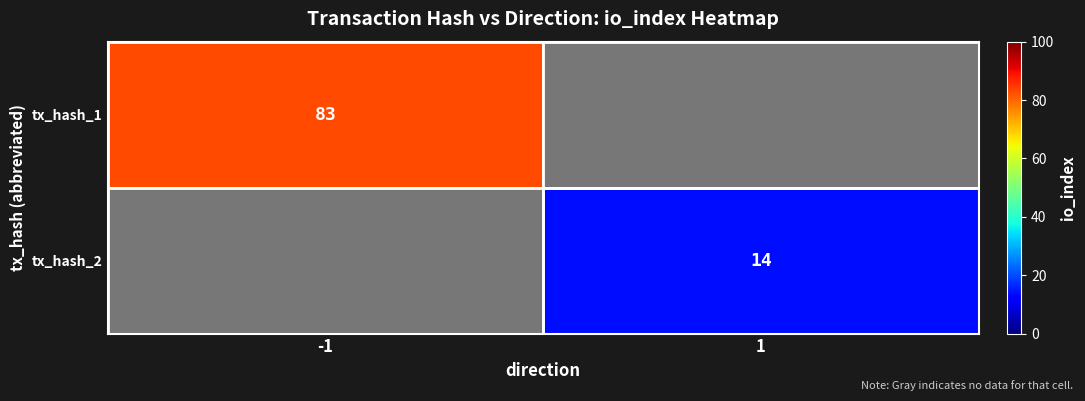

Is it true that tx_hash_2 equals 14 at 1?

True